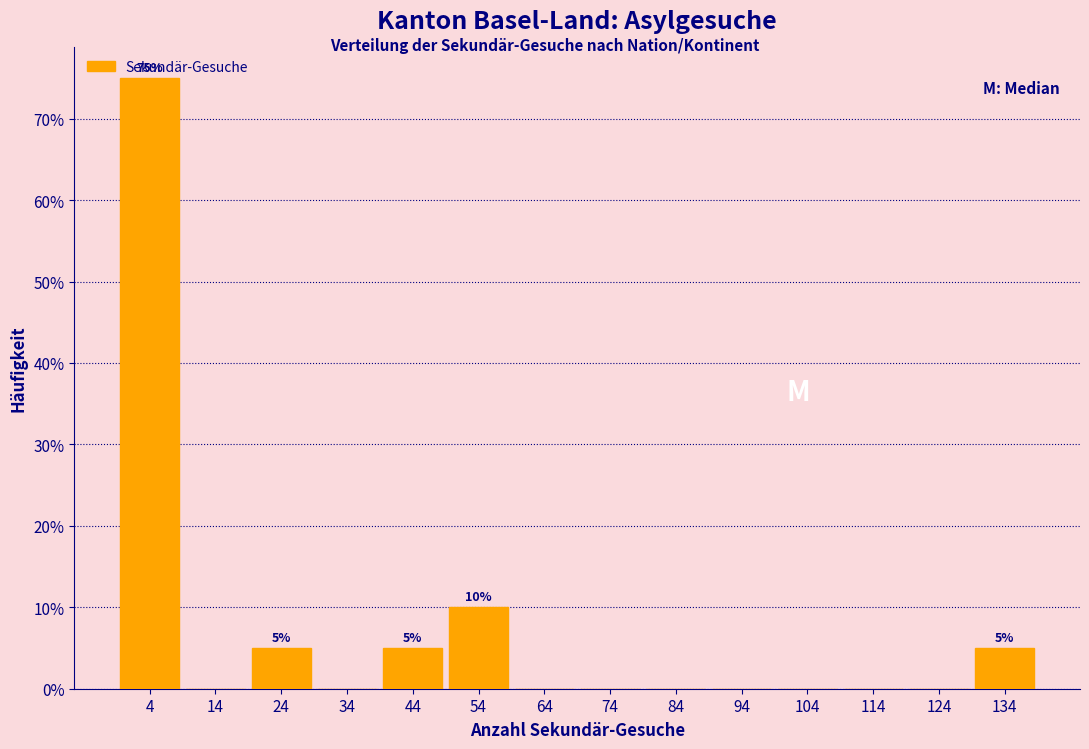

Which range on the x-axis has the tallest bar?

-0.5 to 9.5